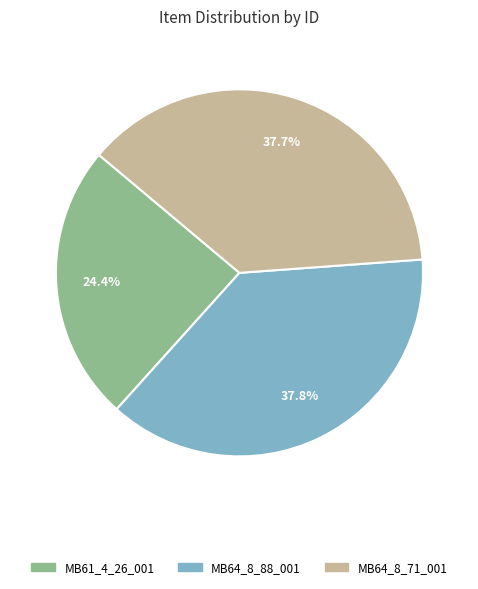

How many slices are in this pie chart?

3